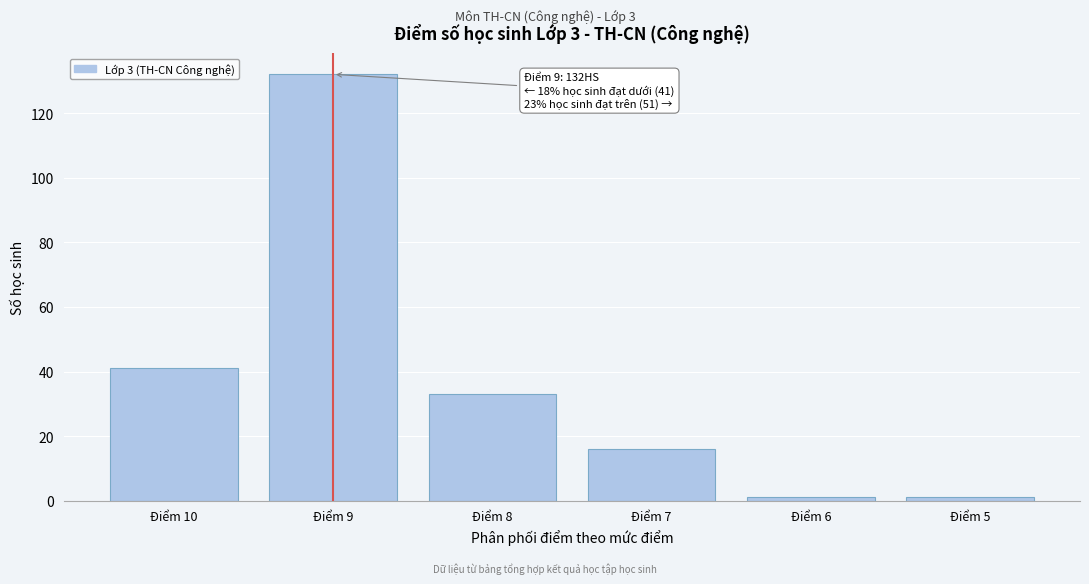

Reading left to right, transcribe all the data shown in this chart.

Điểm 10=41	Điểm 9=132	Điểm 8=33	Điểm 7=16	Điểm 6=1	Điểm 5=1